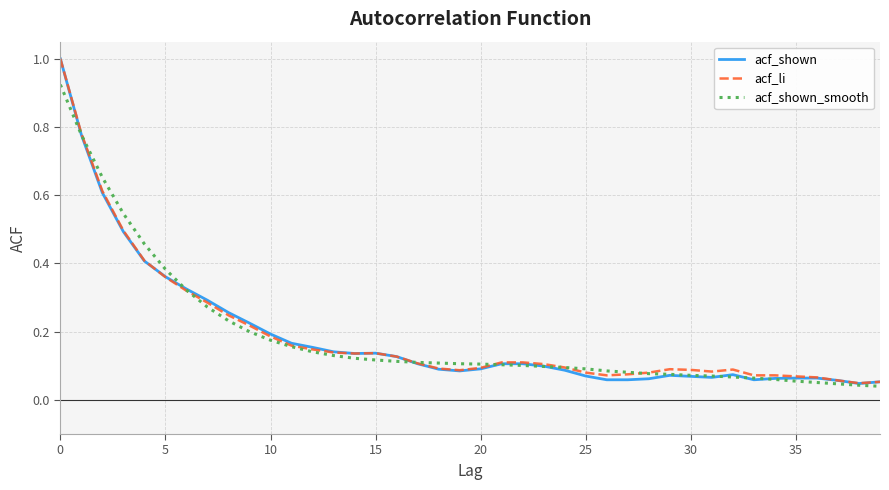

Which series has the largest range (max minus min)?

acf_shown